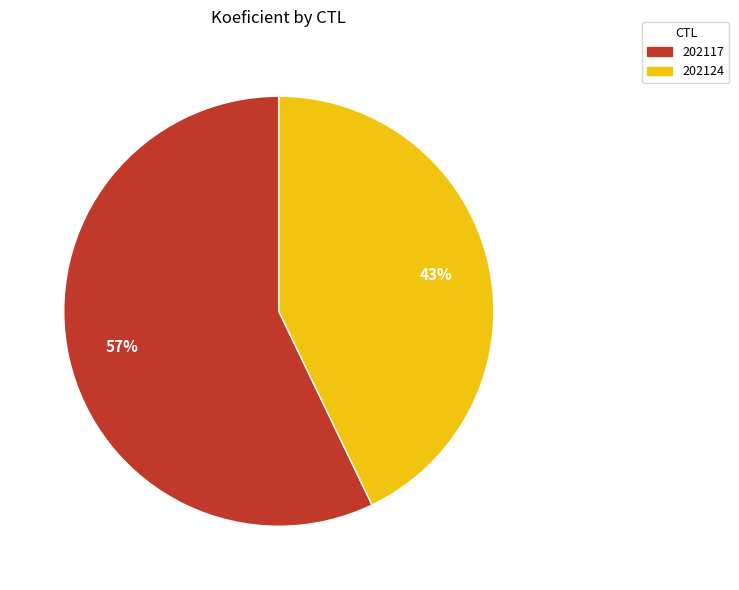

The 202117 slice represents 57% of the pie. True or false?

True